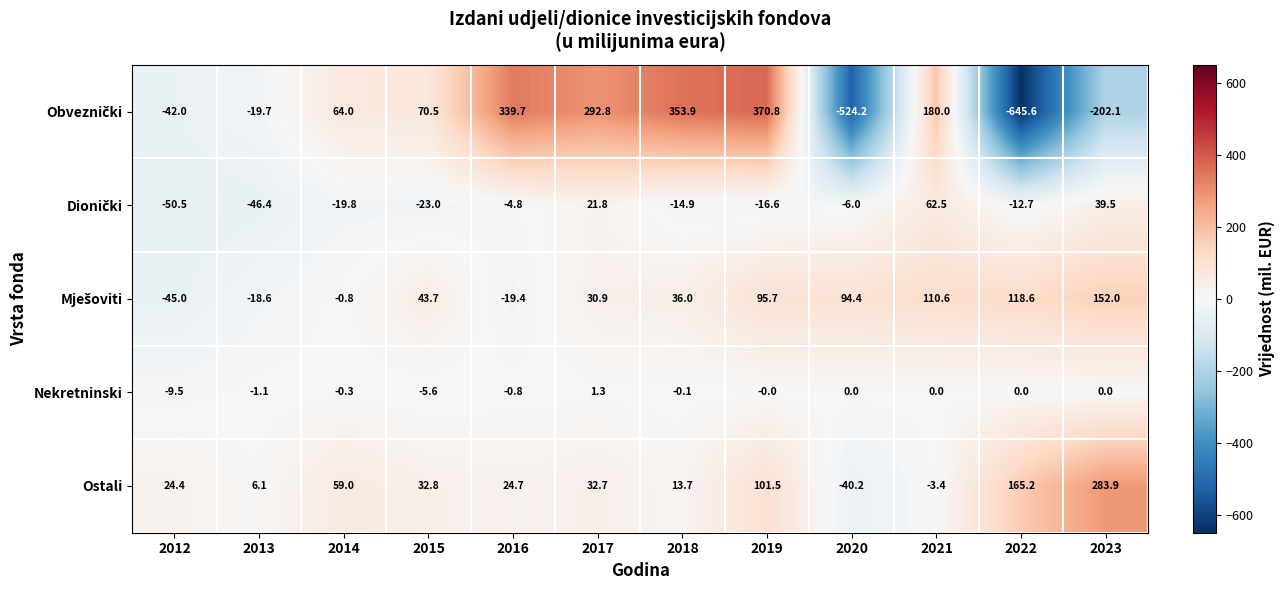

What is the difference between the highest and lowest values at 2020?

618.6